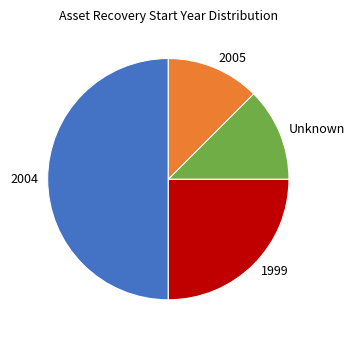

Does 1999 account for over 50% of the chart?

No